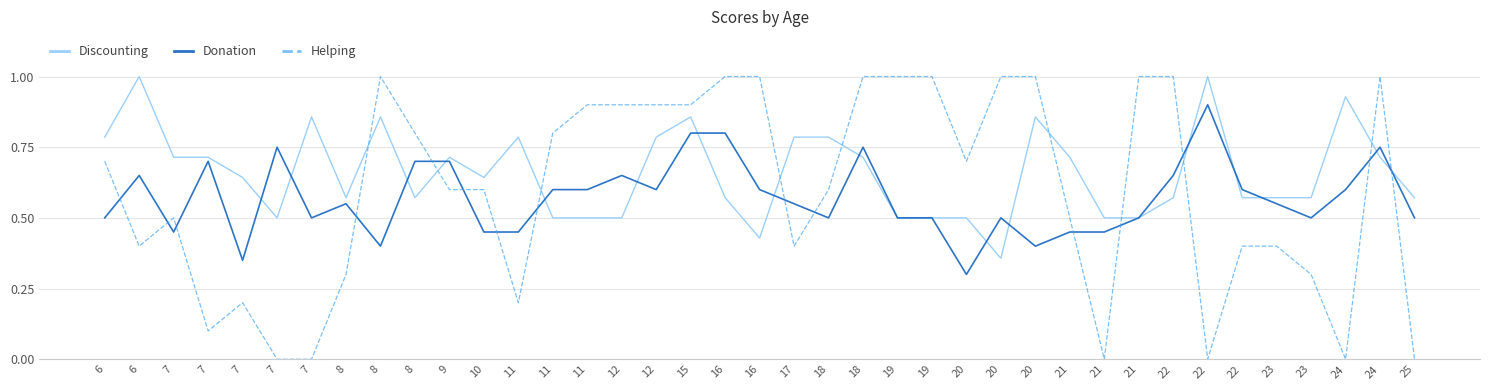

List the series in order of their overall mean, highest first.

Discounting, Helping, Donation